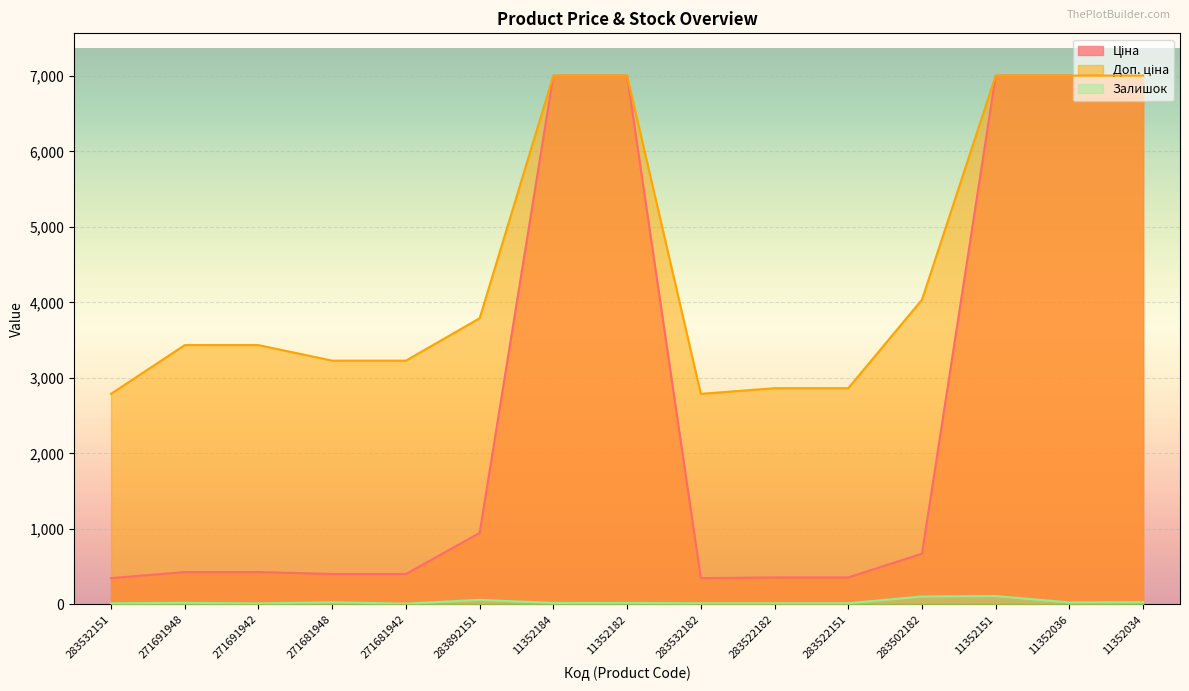

How many interior local peaks does the Залишок series have?

5